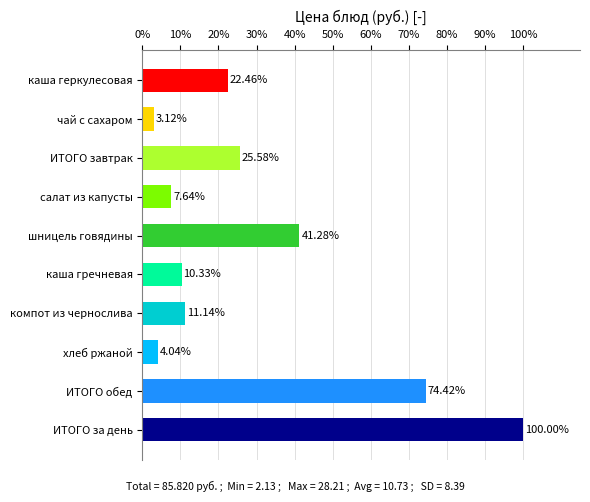

Are the bars grouped side by side (vs. stacked)?

No